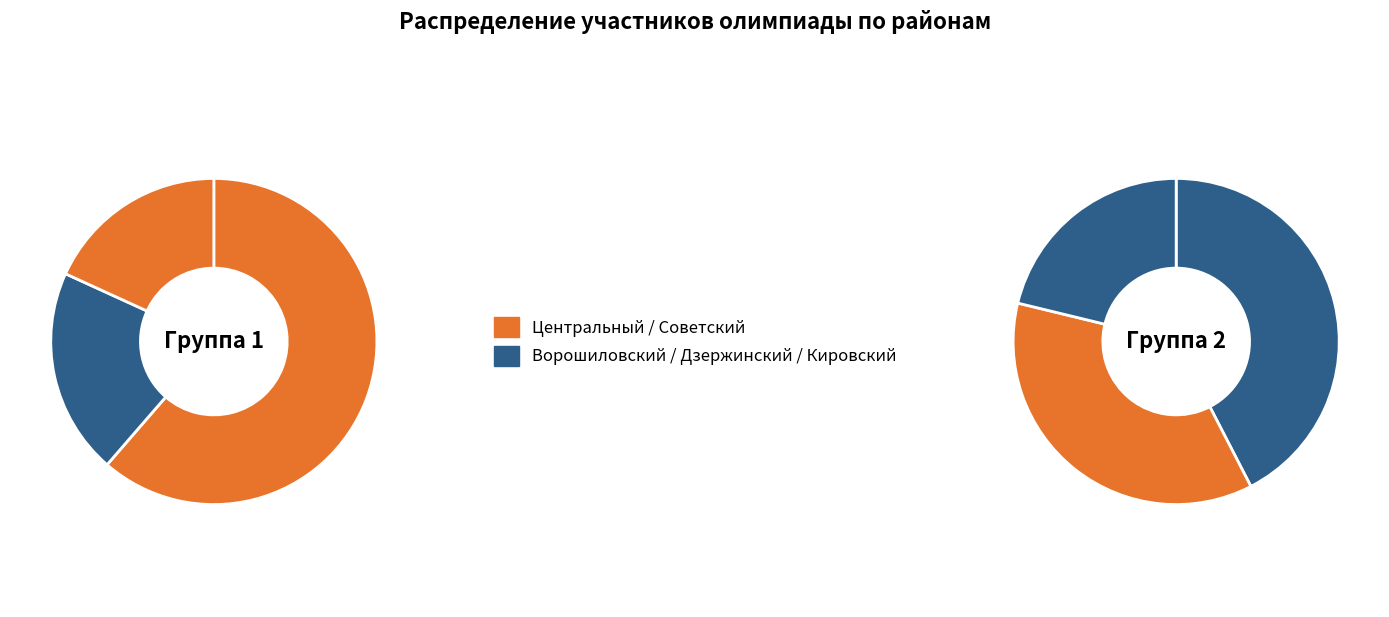

Is Центральный the majority of the pie?

No